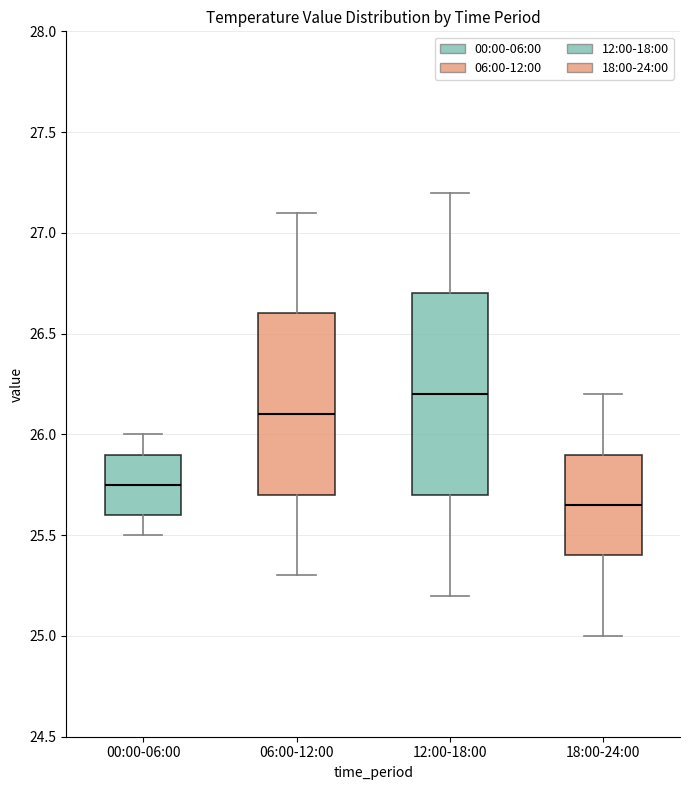

Reading left to right, read every box against the y-axis: the position of its median line, the range the box covers, and the ends of its whiskers. The values are not printed on the chart, so give them approximately, as read against the axis.

00:00-06:00: median 25.75, box 25.60 to 25.90, whiskers 25.50 to 26.00
06:00-12:00: median 26.10, box 25.70 to 26.60, whiskers 25.30 to 27.10
12:00-18:00: median 26.20, box 25.70 to 26.70, whiskers 25.20 to 27.20
18:00-24:00: median 25.65, box 25.40 to 25.90, whiskers 25.00 to 26.20